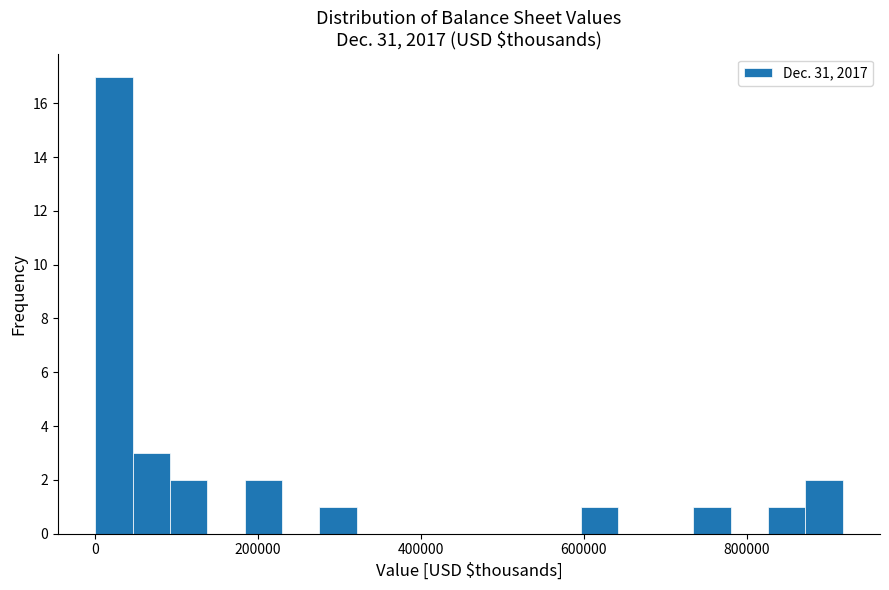

Read against the x-axis, roughly where is the centre of the tallest bar?

20000